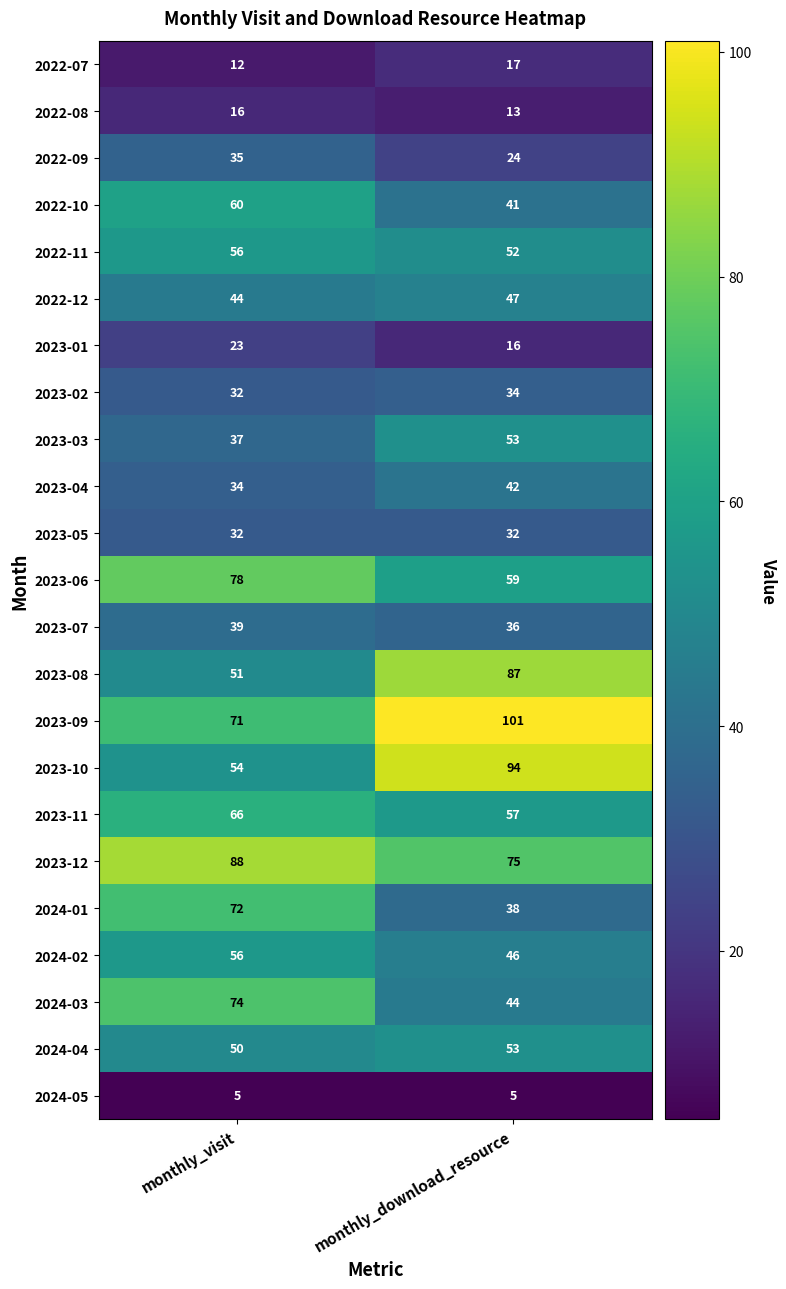

At which category is the sum across all series the highest?

monthly_visit